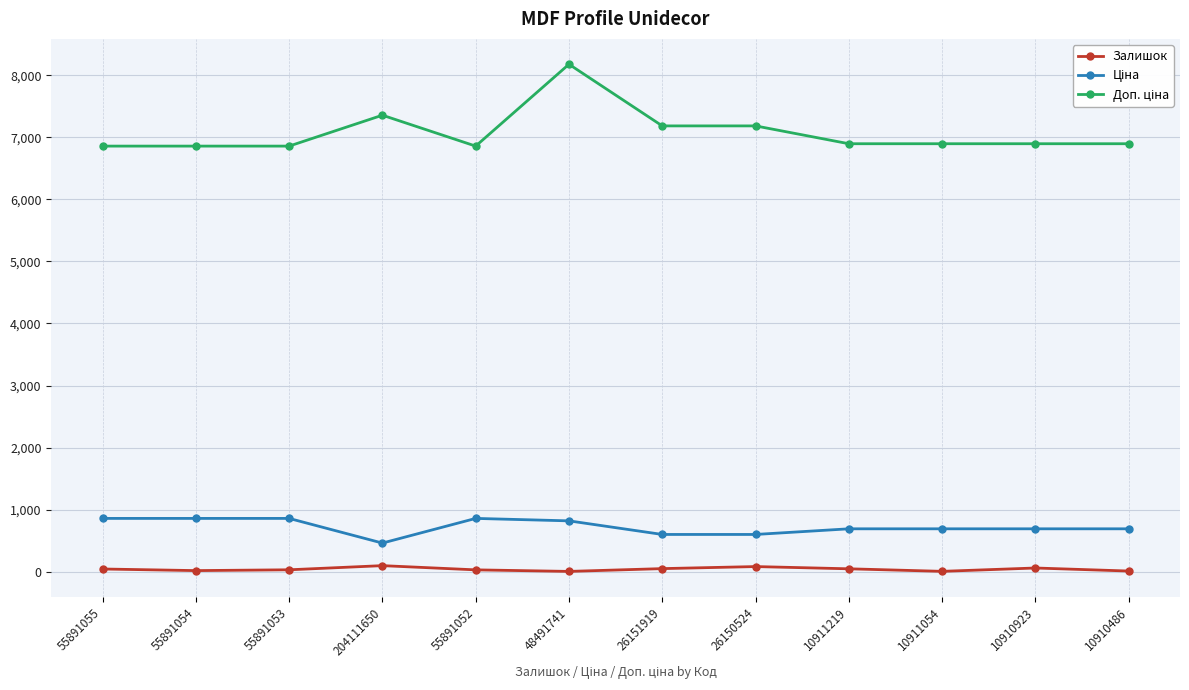

At how many categories does at least one series exceed 6140?

12